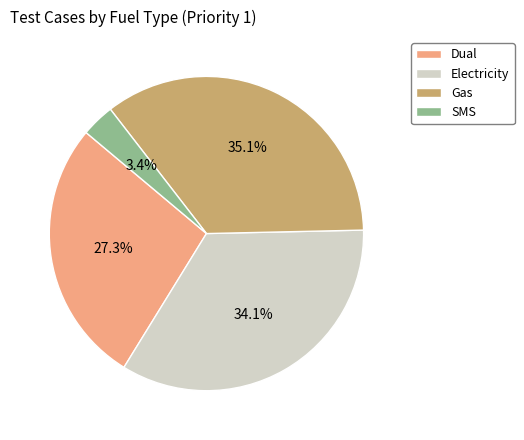

Is SMS the majority of the pie?

No